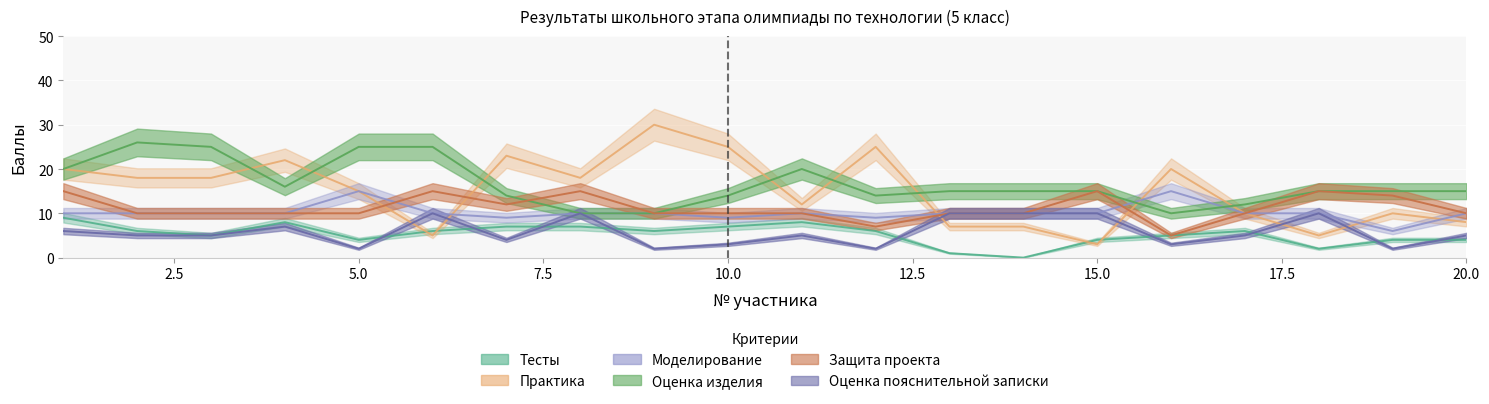

Which label corresponds to the largest value in the chart?

9